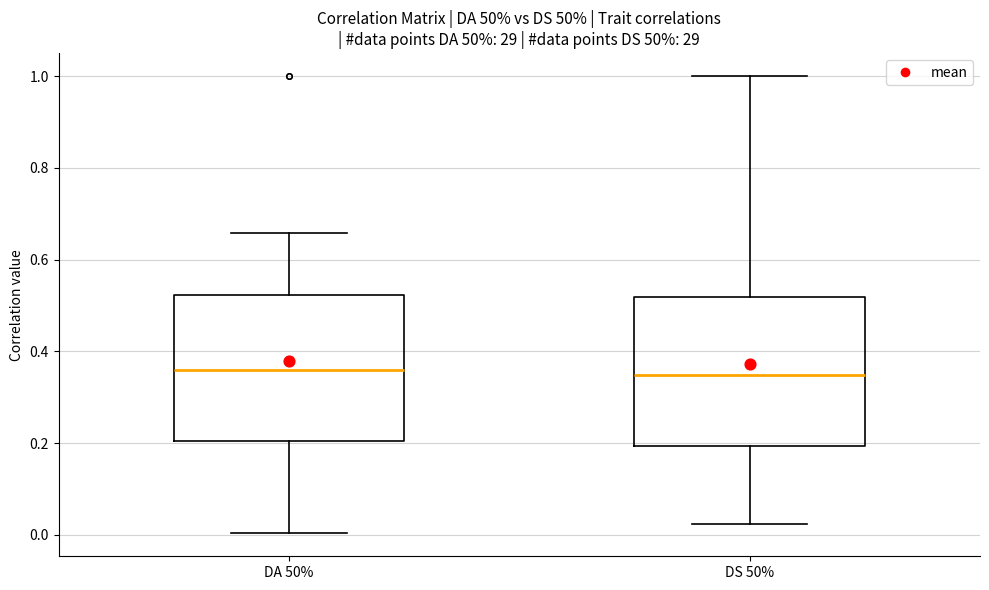

Where is the lower edge of the box for DA 50% on the y-axis? The values are not printed on the chart, so give them approximately, as read against the axis.

0.20